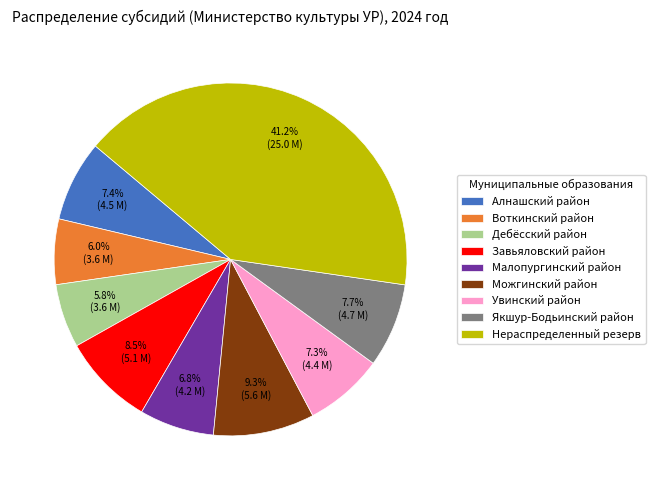

Approximately how many times larger is the value at Дебёсский район compared to Воткинский район?

1.0